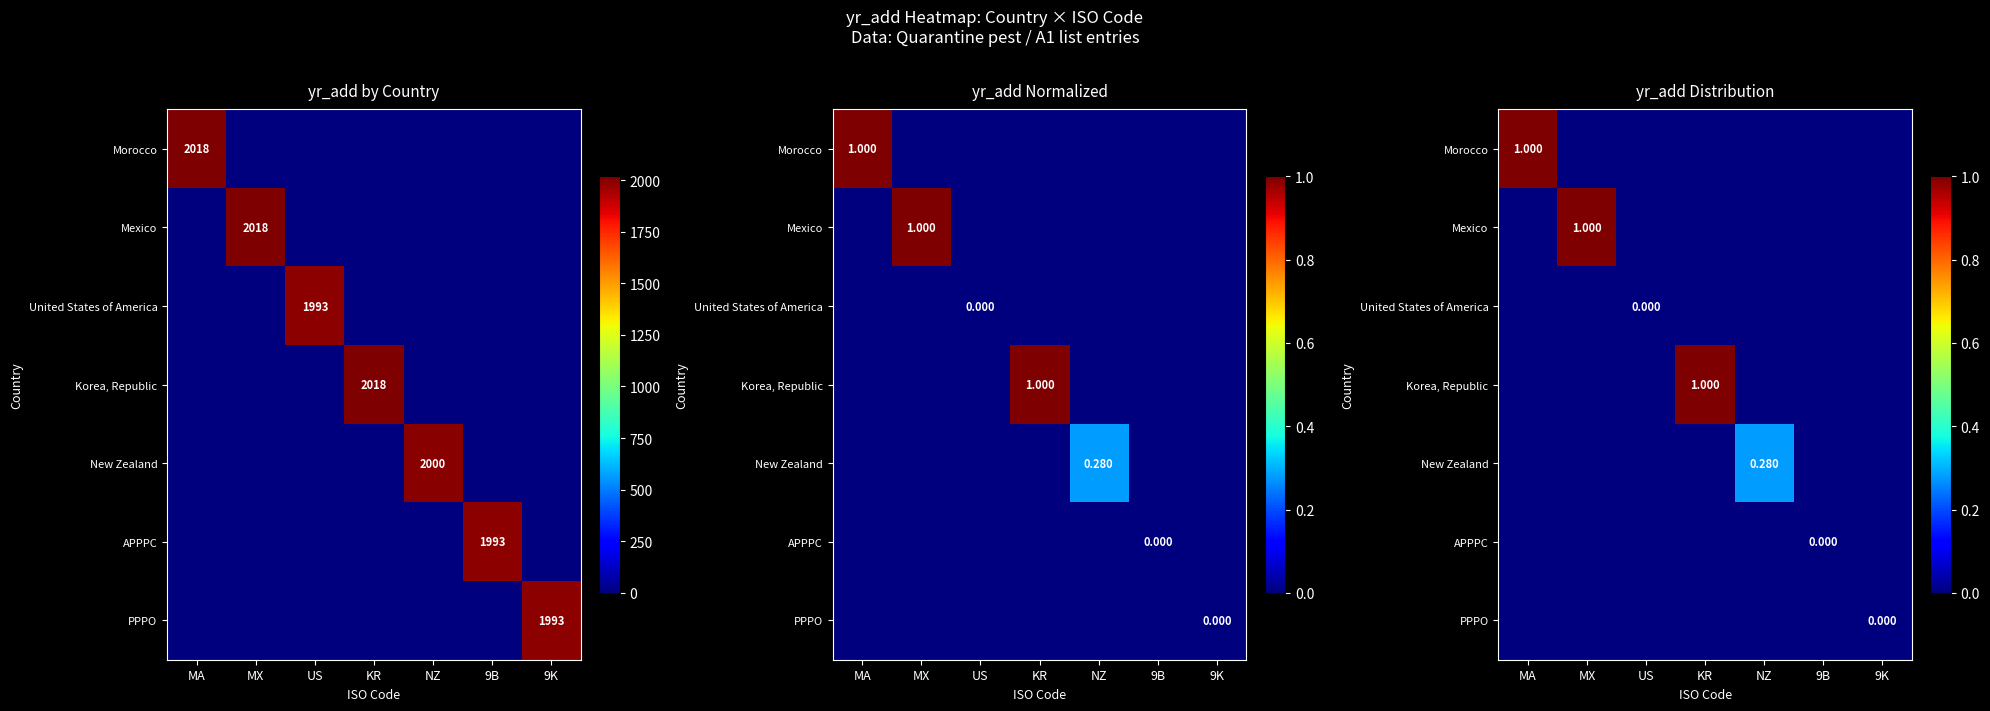

Rank the series by their maximum value, from highest to lowest.

Morocco, Mexico, Korea, Republic, New Zealand, United States of America, APPPC, PPPO